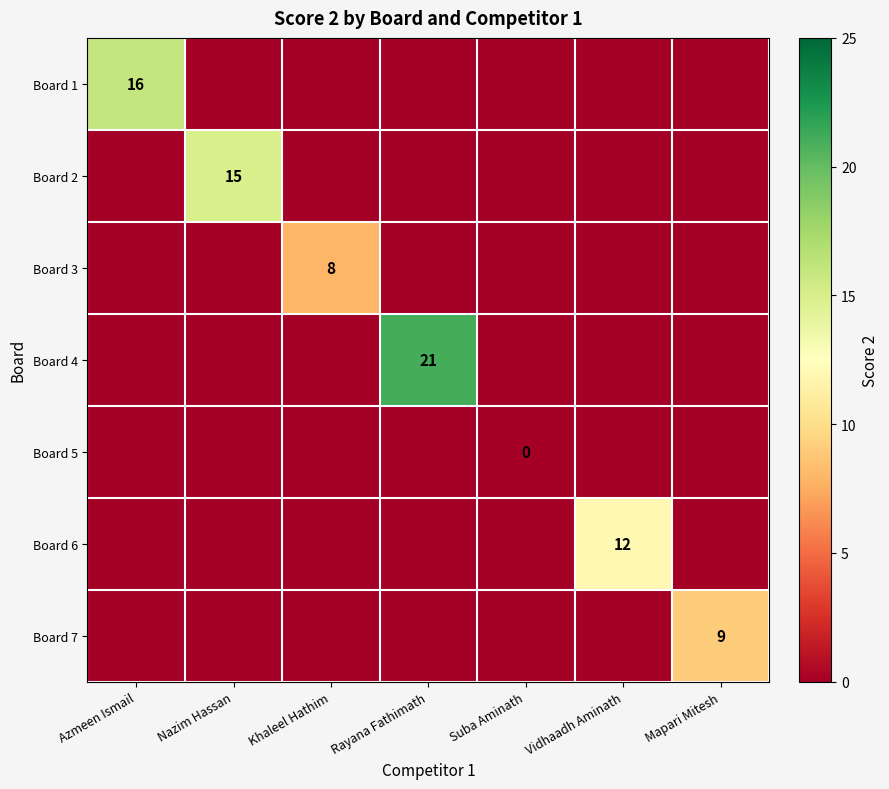

Is it true that Board 6 equals 12 at Vidhaadh Aminath?

True